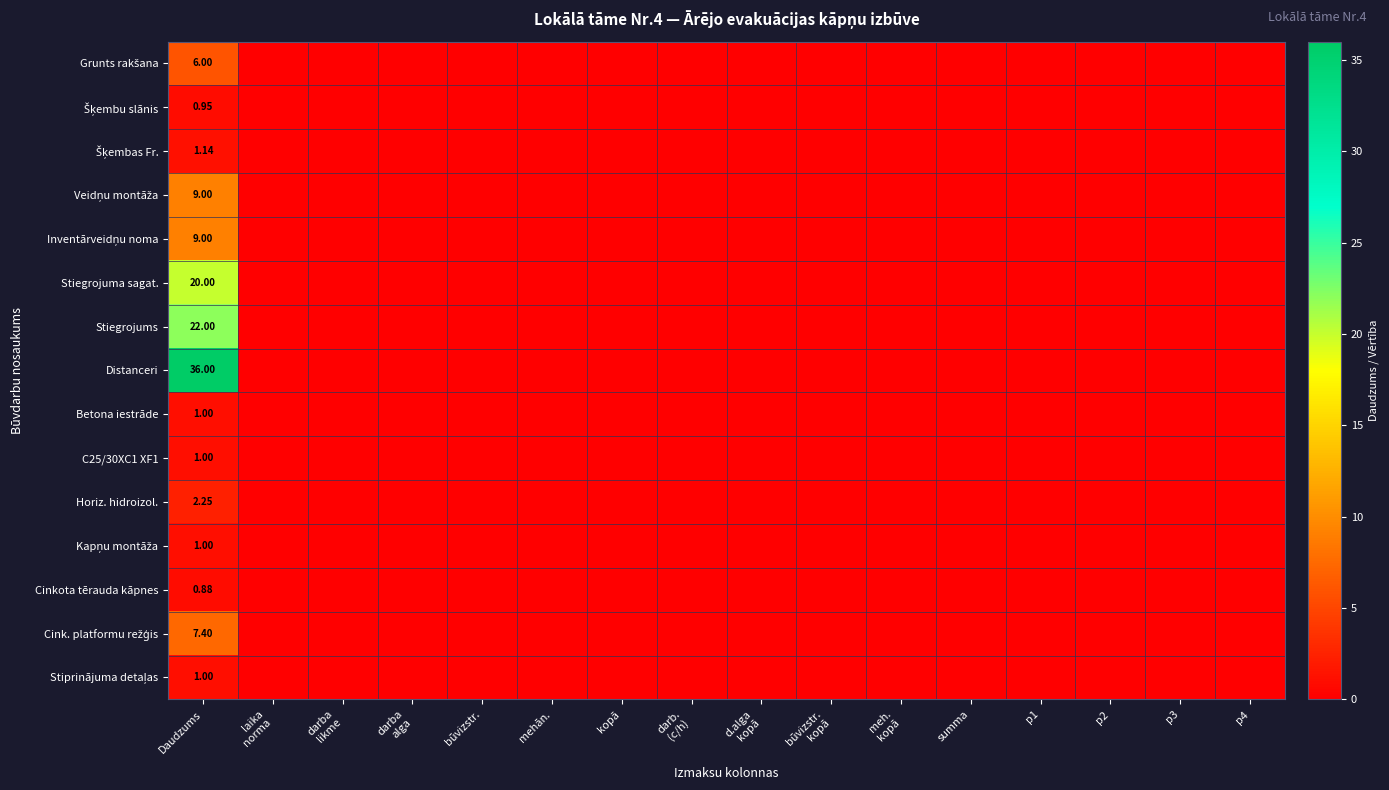

The value of Stiegrojuma sagat. at d.alga kopā is -10.3. True or false?

False